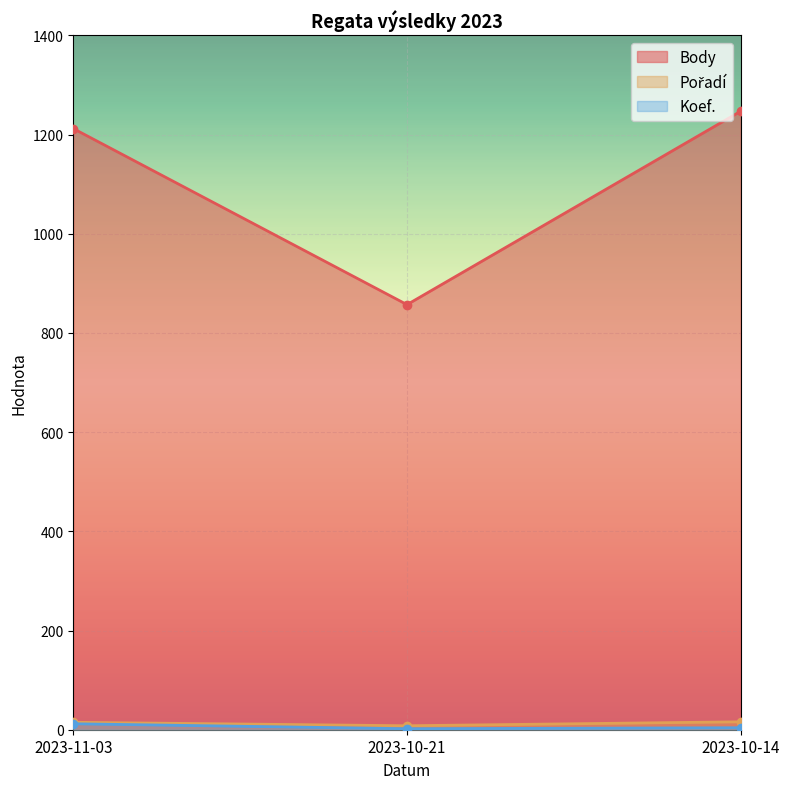

At which label is Body closest to 1052?

2023-11-03